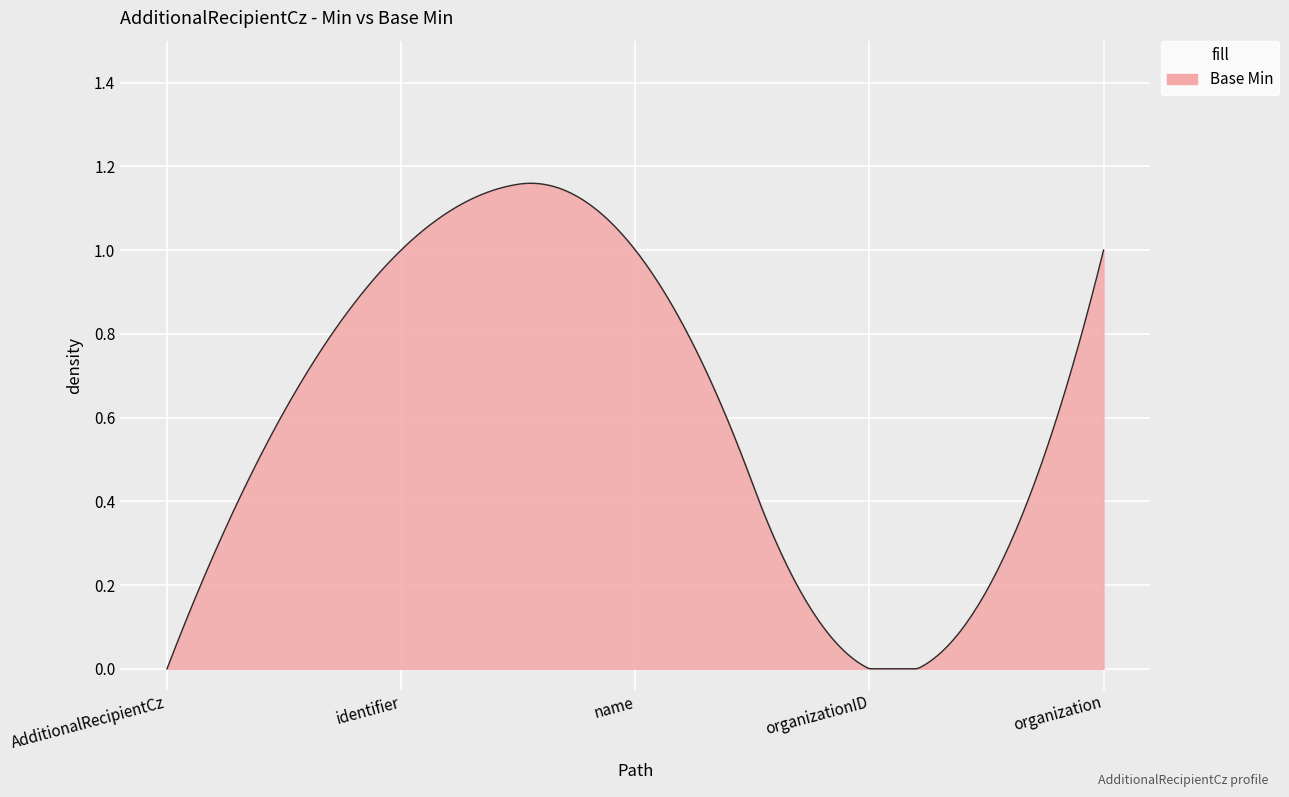

Does the chart display data point markers on the line(s)?

No